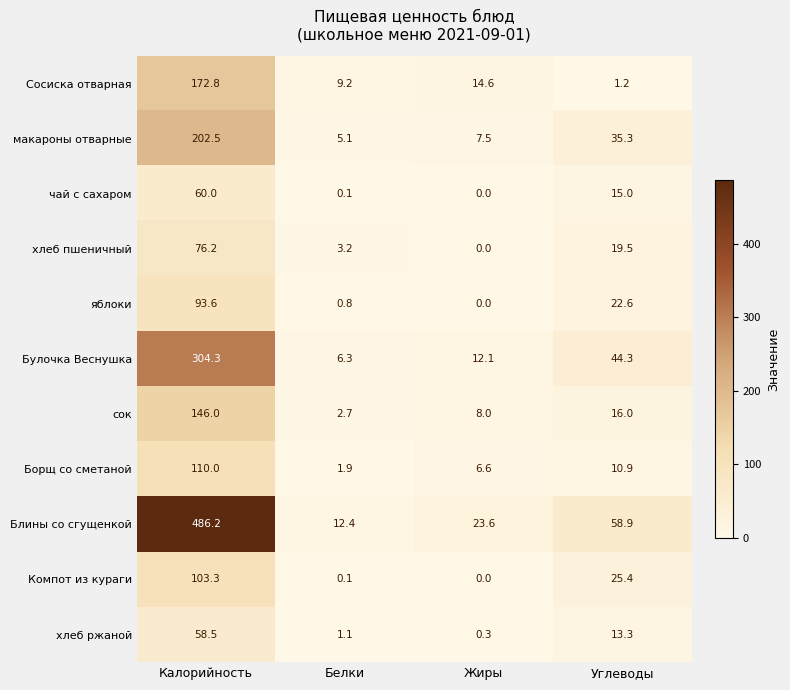

What is the sum of all макароны отварные values?

250.4